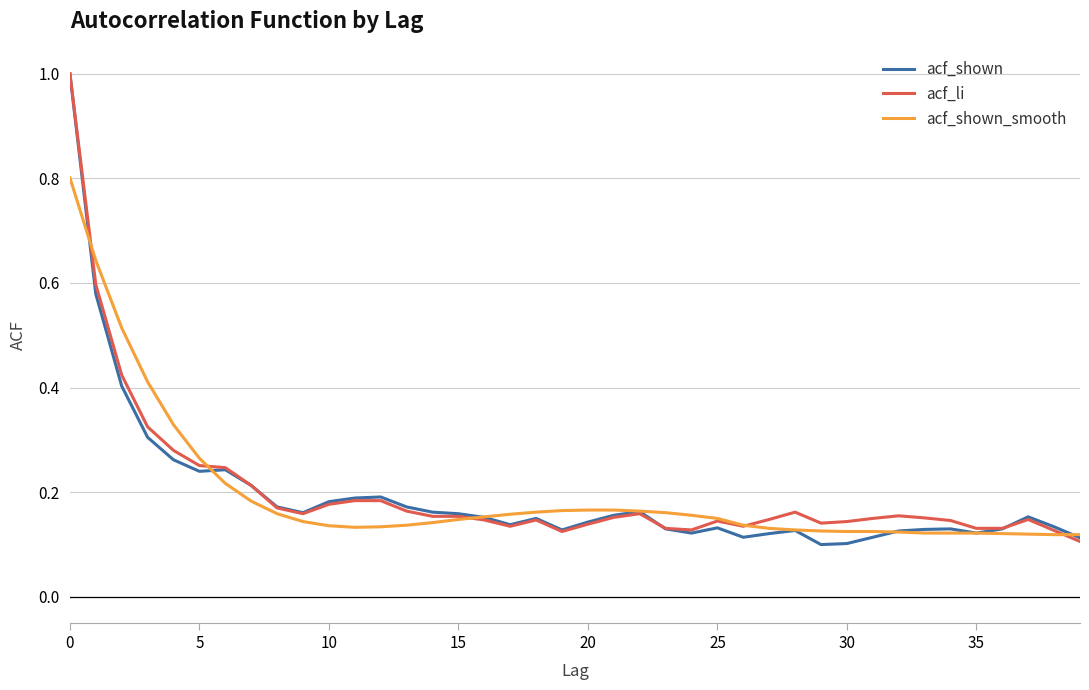

Does the chart display data point markers on the line(s)?

No